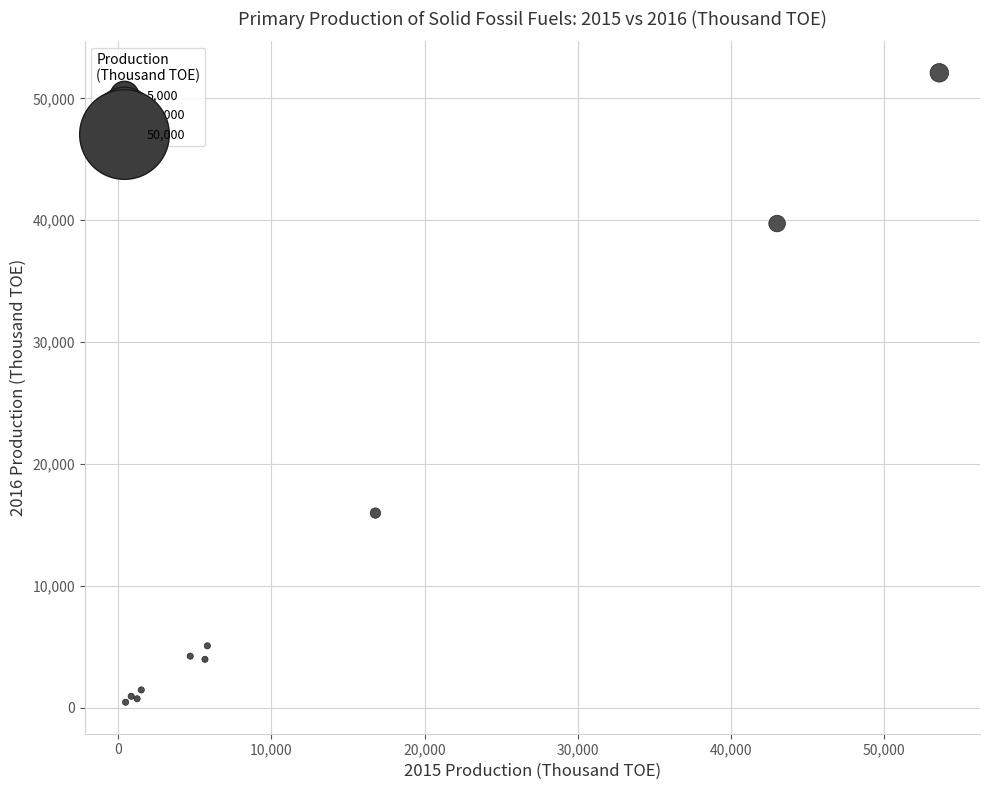

What Y value in the scatter plot is closest to 26271?

15972.7